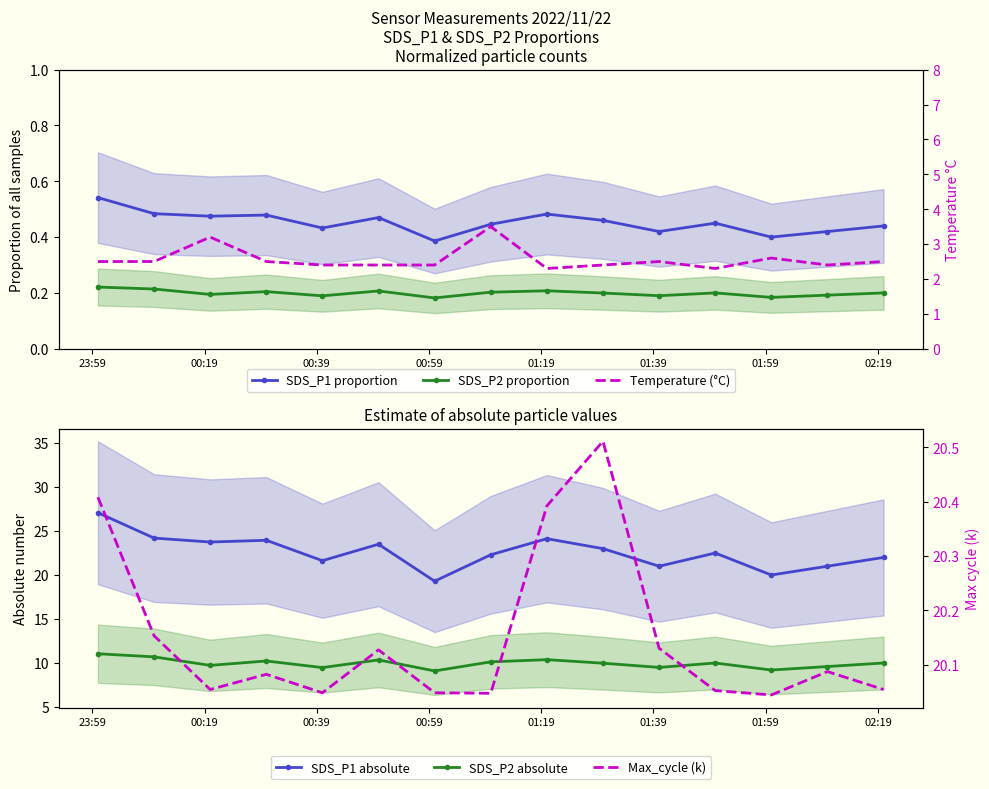

What is the average value of the SDS_P1 proportion series?

0.5